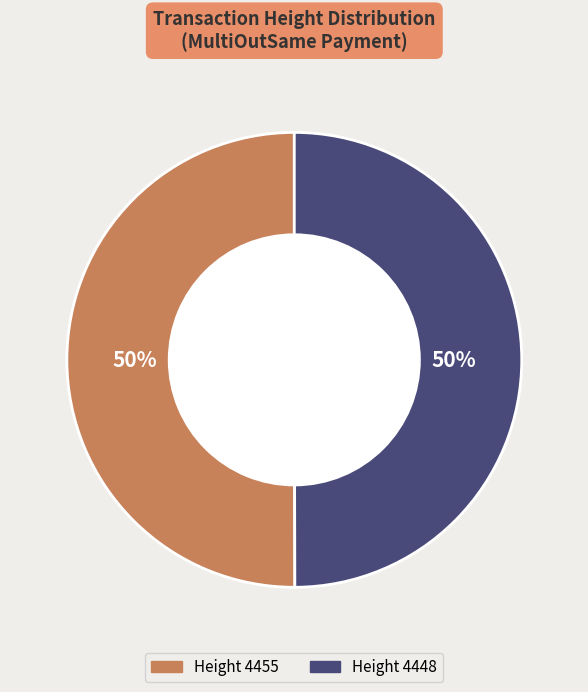

Combined, do Height 4448 and Height 4455 account for over 50%?

Yes